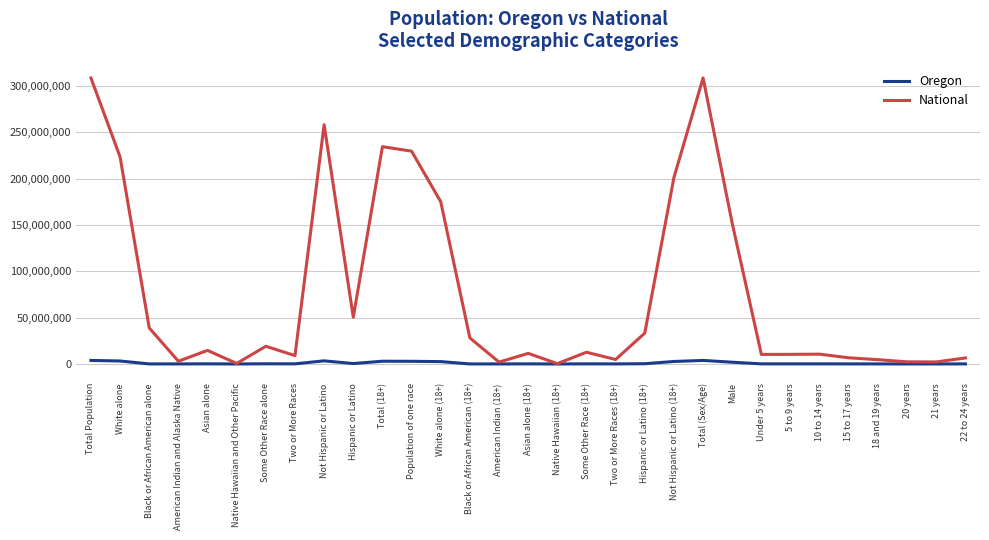

What is the difference between the maximum and minimum values in the Oregon series?

3821815